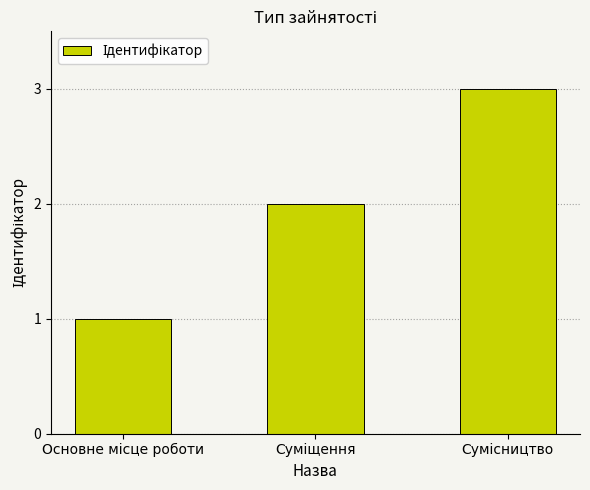

What is the difference between the maximum and minimum values?

2